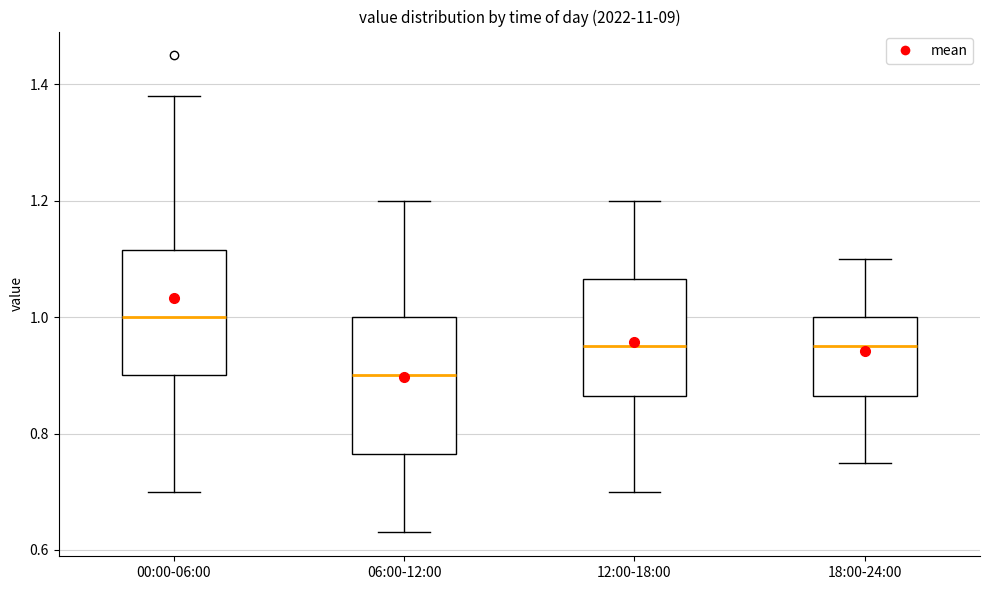

Where does the median line of the box for 18:00-24:00 sit on the y-axis? The values are not printed on the chart, so give them approximately, as read against the axis.

0.96